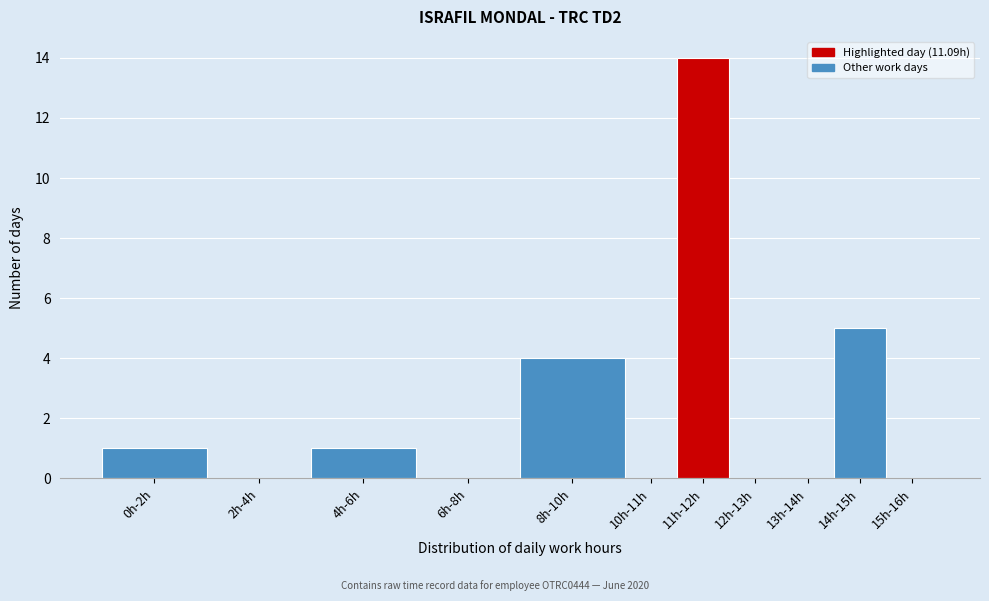

Reading left to right, what are all the values shown in this chart?

0h-2h=1	2h-4h=0	4h-6h=1	6h-8h=0	8h-10h=4	10h-11h=0	11h-12h=14	12h-13h=0	13h-14h=0	14h-15h=5	15h-16h=0